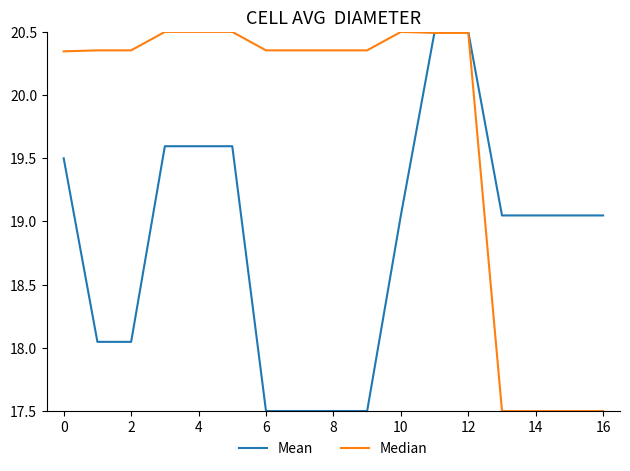

How many Median values are between 20 and 21?

13